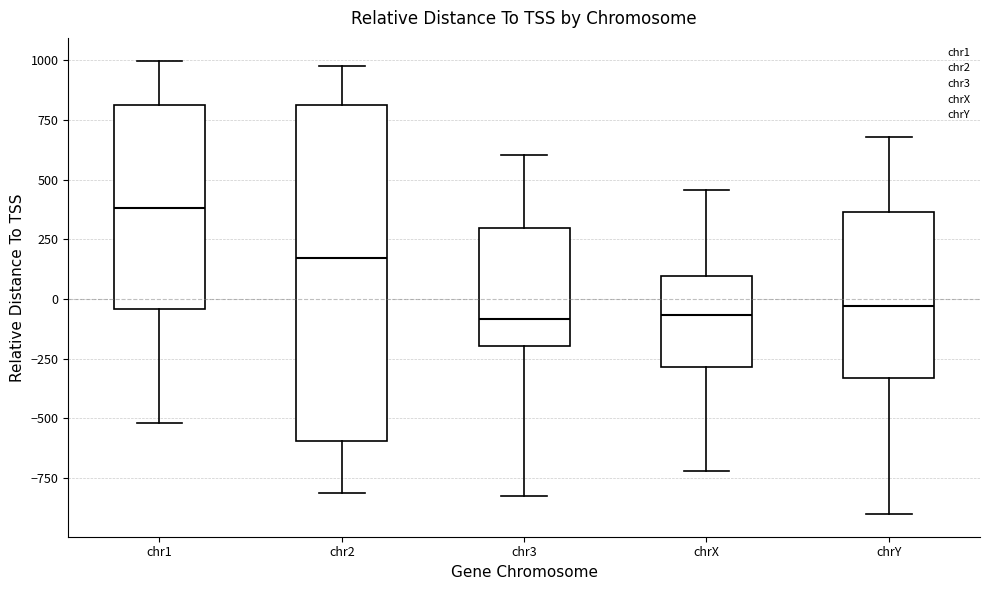

Where does the lower whisker of the box for chr1 end on the y-axis? The values are not printed on the chart, so give them approximately, as read against the axis.

-500